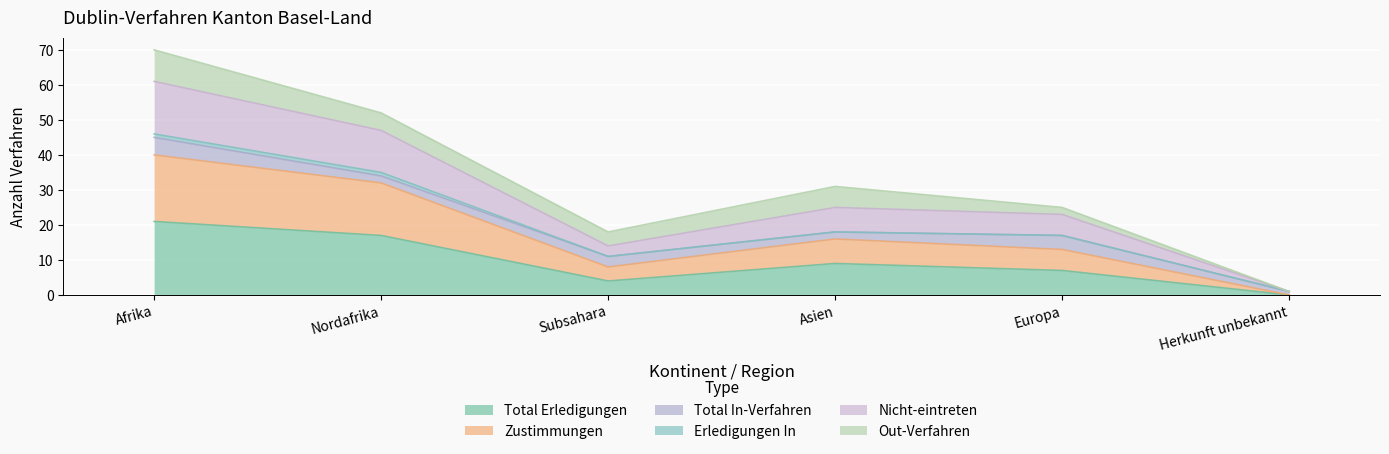

True or false: Total Erledigungen and Nicht-eintreten cross at least once.

False